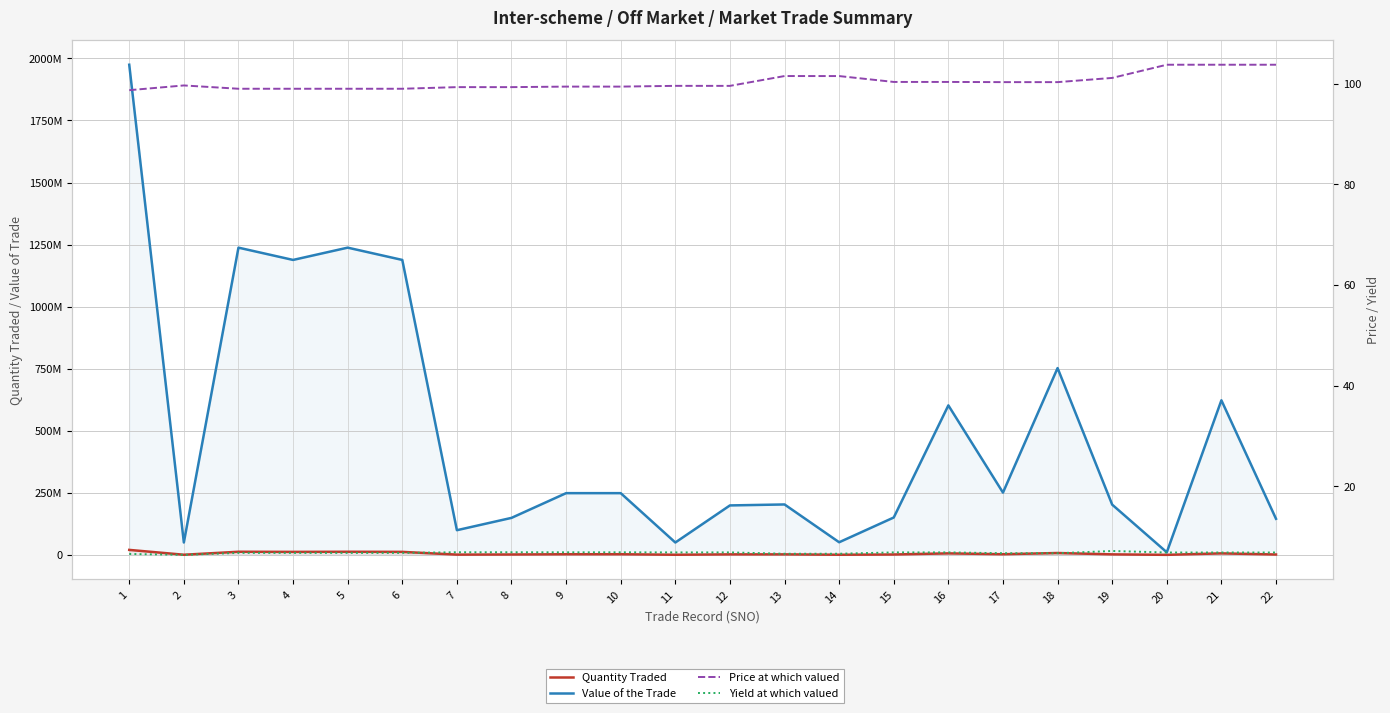

What is the value of the Price at which valued point at the 1st from the left?

98.7